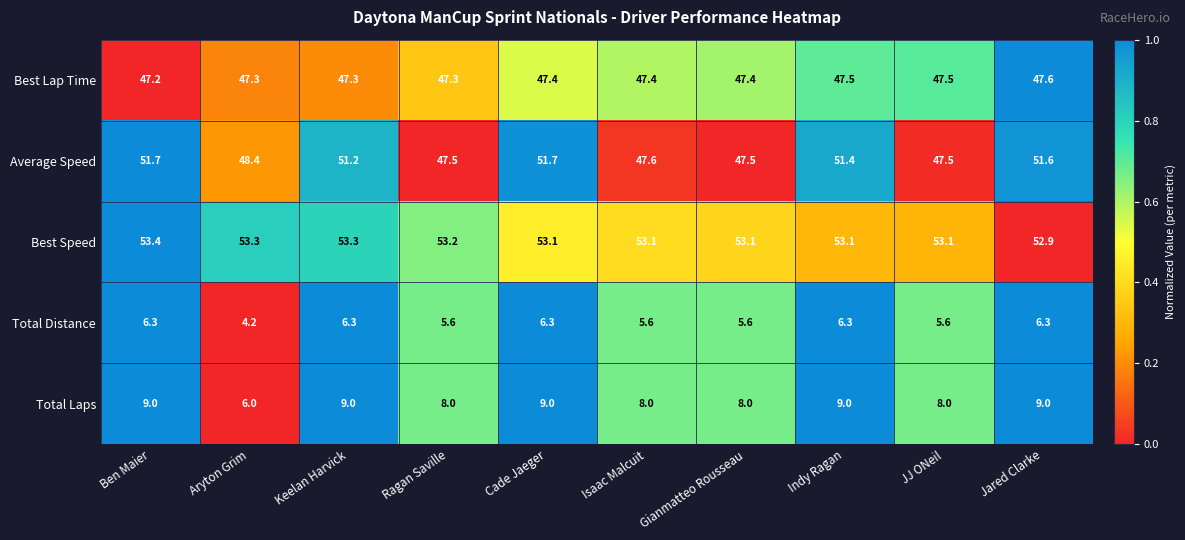

The value of Average Speed at Keelan Harvick is 13.5. True or false?

False